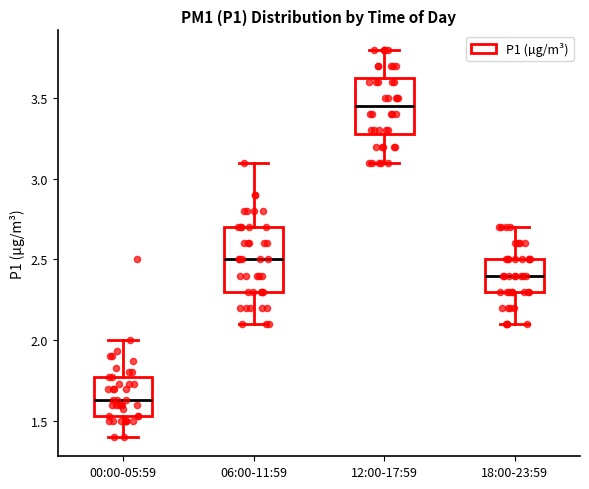

Reading left to right, transcribe this box plot: for each box, give where its median line is, the range the box spans, and where its two whiskers end, as read against the y-axis. The values are not printed on the chart, so give them approximately, as read against the axis.

00:00-05:59: median 1.65, box 1.55 to 1.75, whiskers 1.40 to 2.00
06:00-11:59: median 2.50, box 2.30 to 2.70, whiskers 2.10 to 3.10
12:00-17:59: median 3.45, box 3.30 to 3.65, whiskers 3.10 to 3.80
18:00-23:59: median 2.40, box 2.30 to 2.50, whiskers 2.10 to 2.70